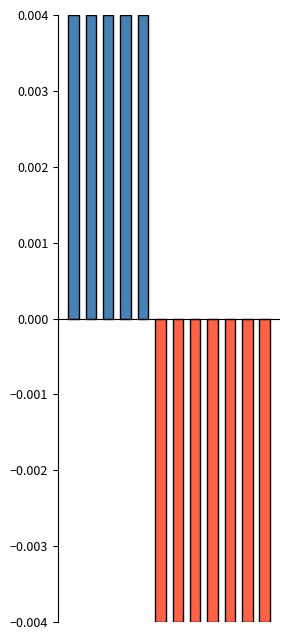

How many values are below 0?

7